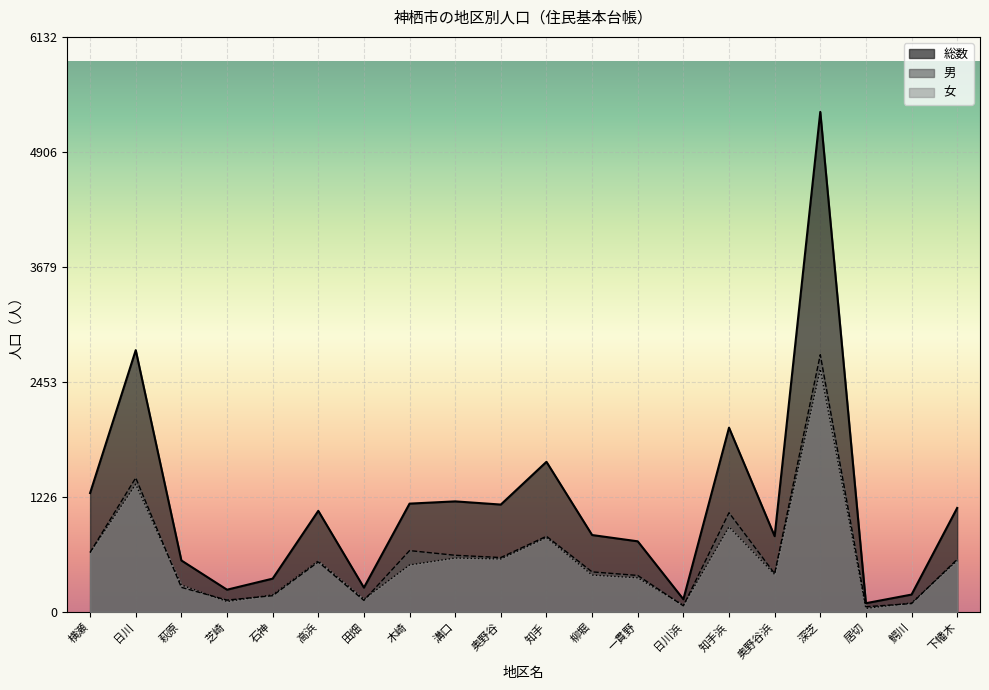

What is the sum of all 総数 values?

22819